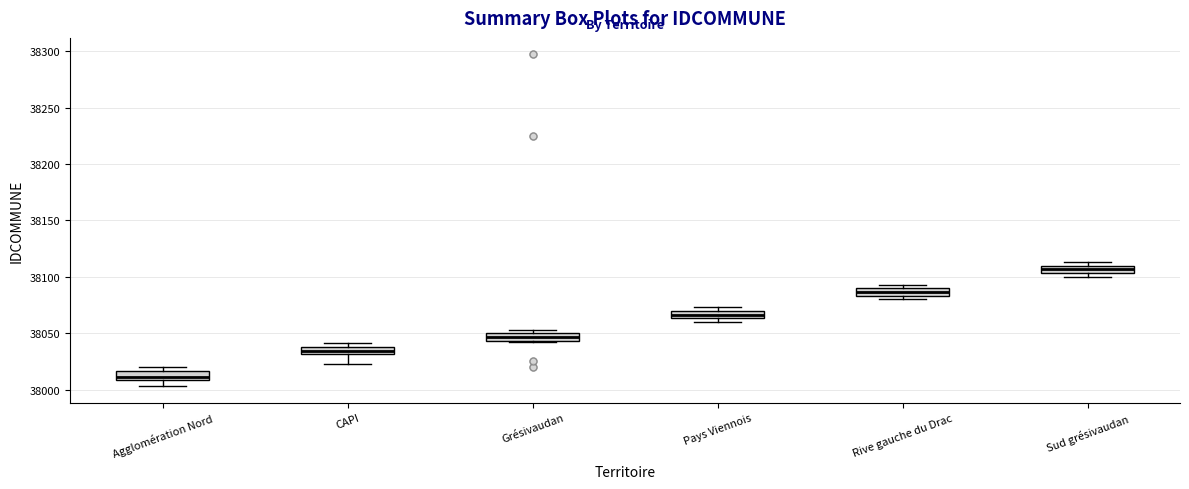

Where is the upper edge of the box for Pays Viennois on the y-axis? The values are not printed on the chart, so give them approximately, as read against the axis.

38070